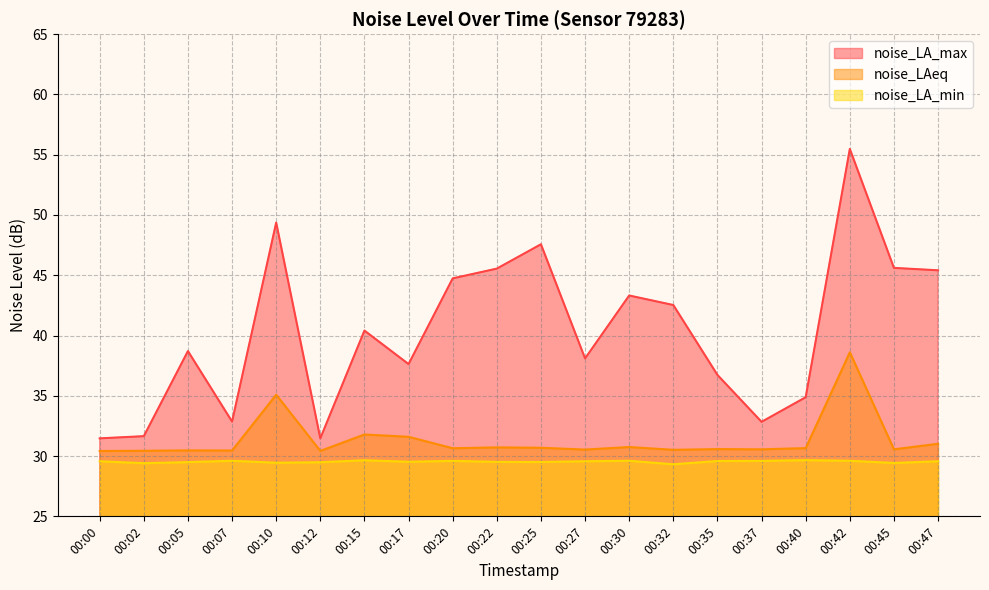

Where is the first local maximum for noise_LAeq?

00:05